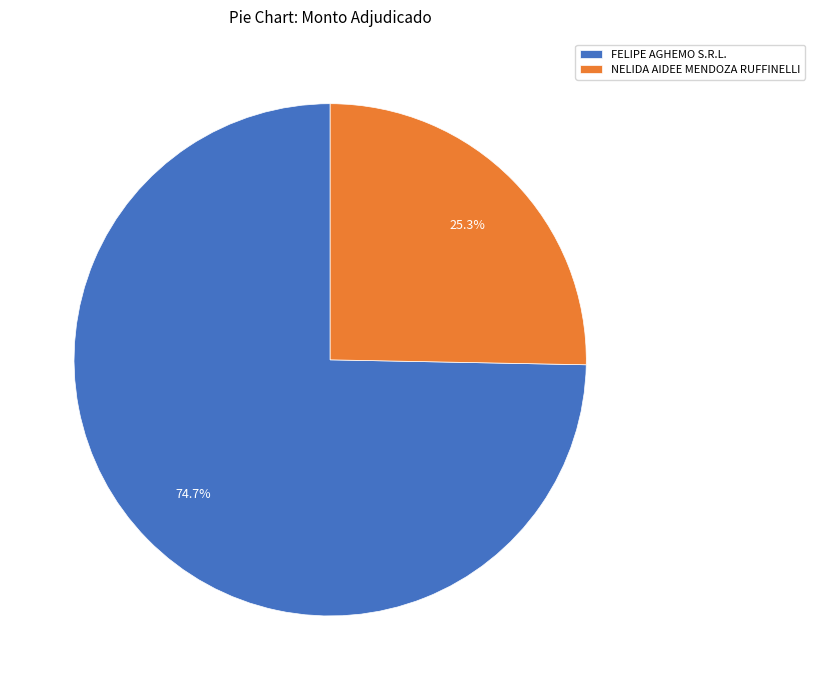

How many slices are in this pie chart?

2